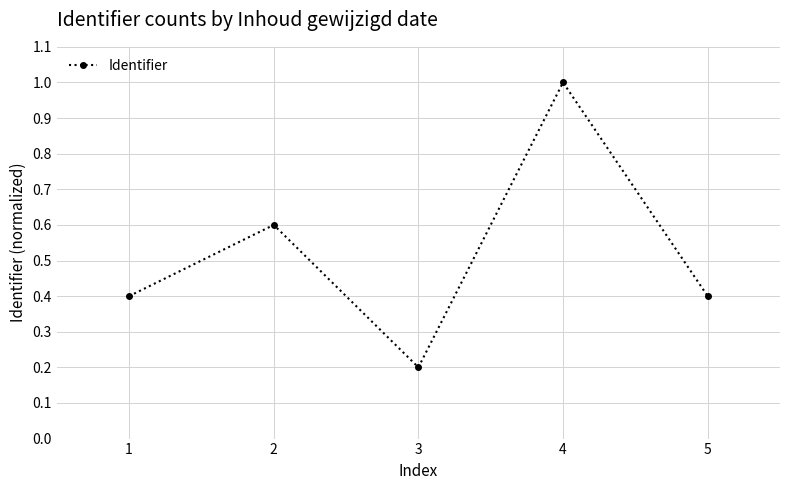

How many interior local peaks (higher than both neighbors) does the data have?

2